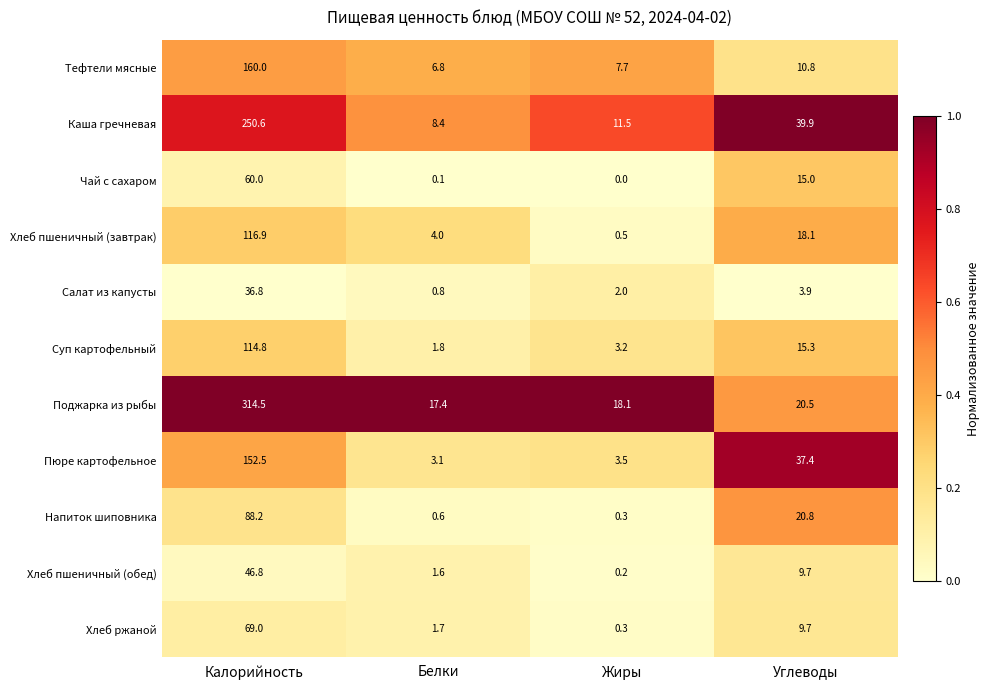

What is the average value of the Пюре картофельное series?

49.1